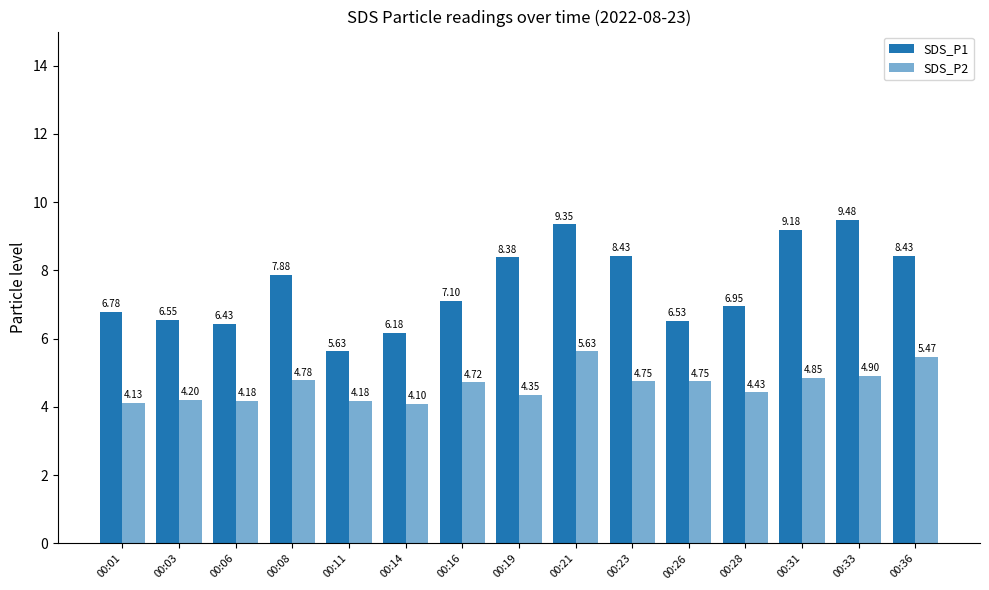

Does the chart contain any negative values?

No